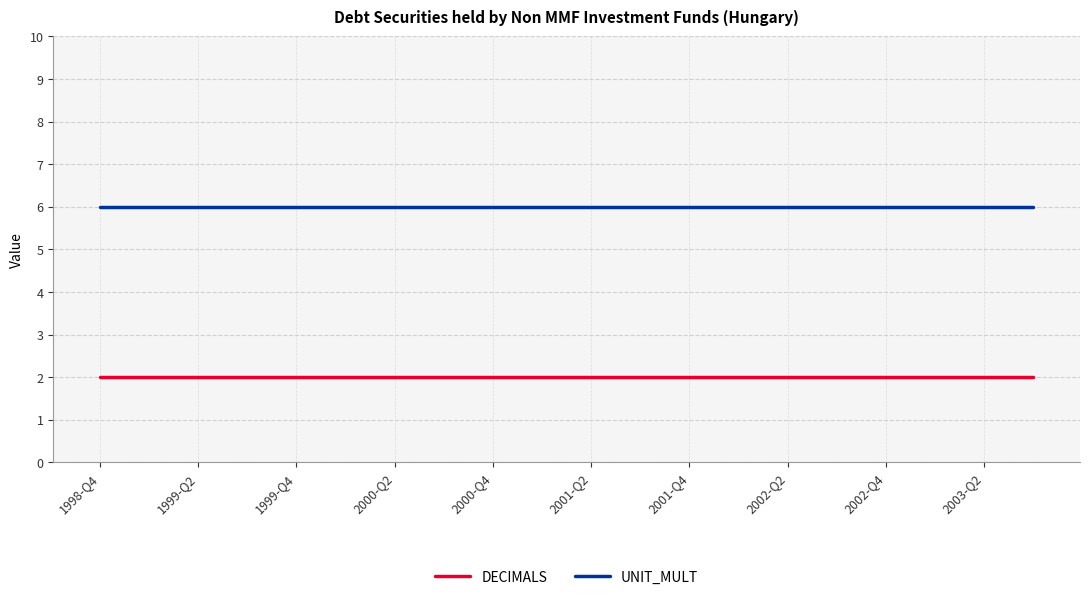

What is the highest value of the UNIT_MULT series?

6